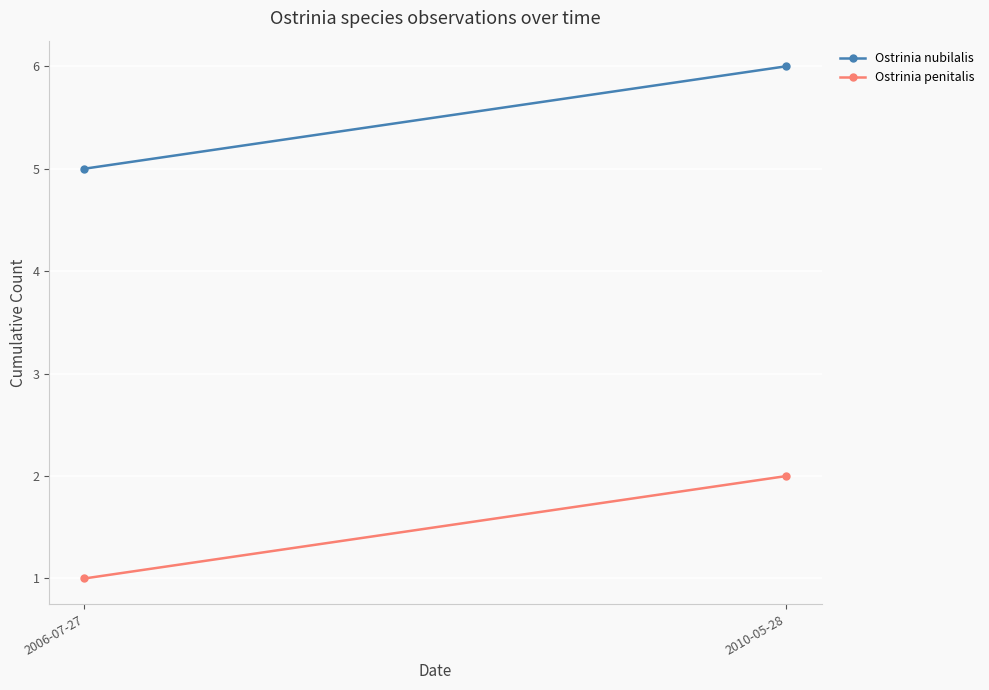

Count the number of data series in this chart.

2